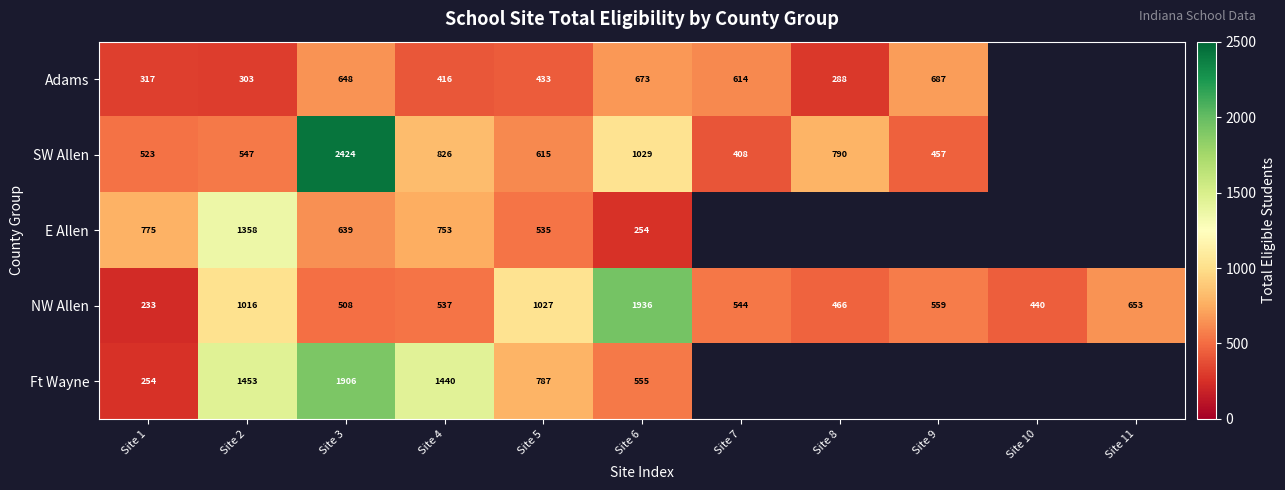

Is it true that SW Allen equals 573.6 at Site 7?

False